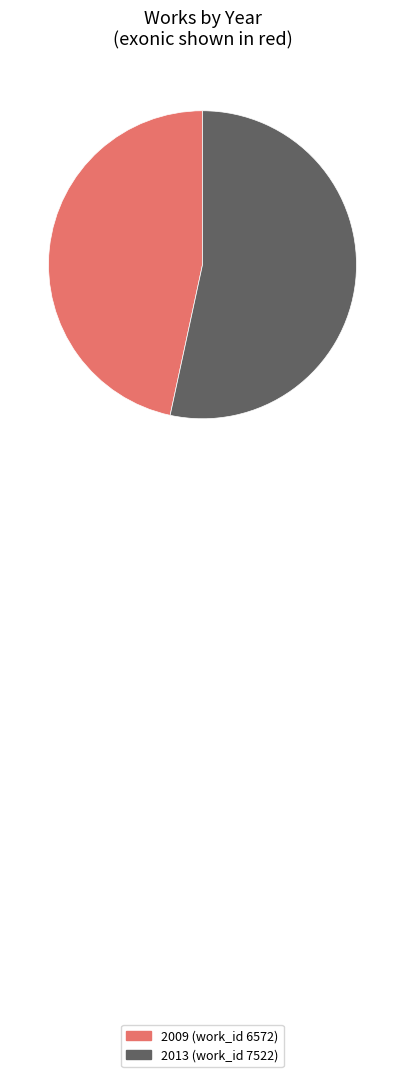

Count the number of slices in the pie.

2